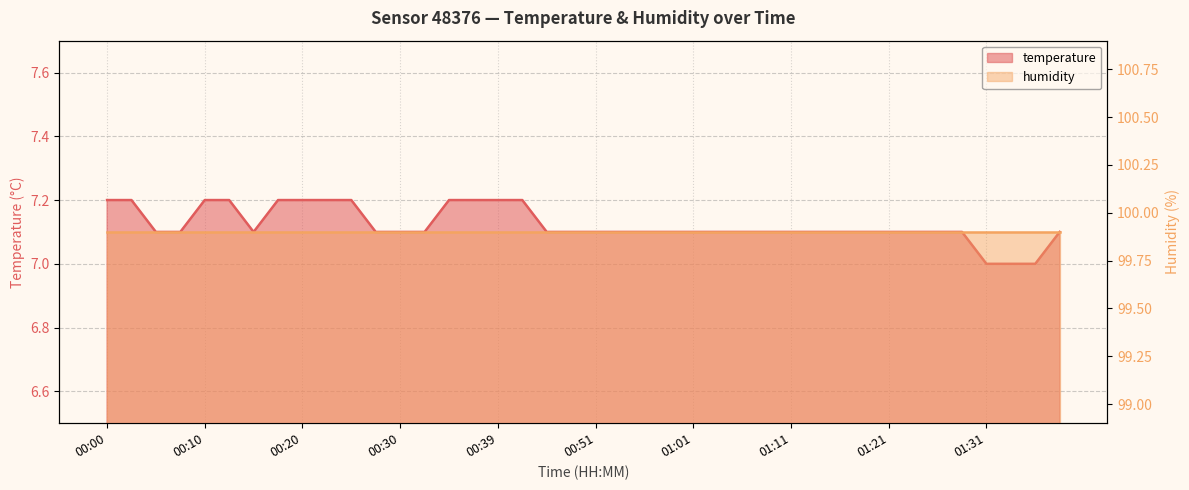

Which label corresponds to the smallest value in the chart?

01:31